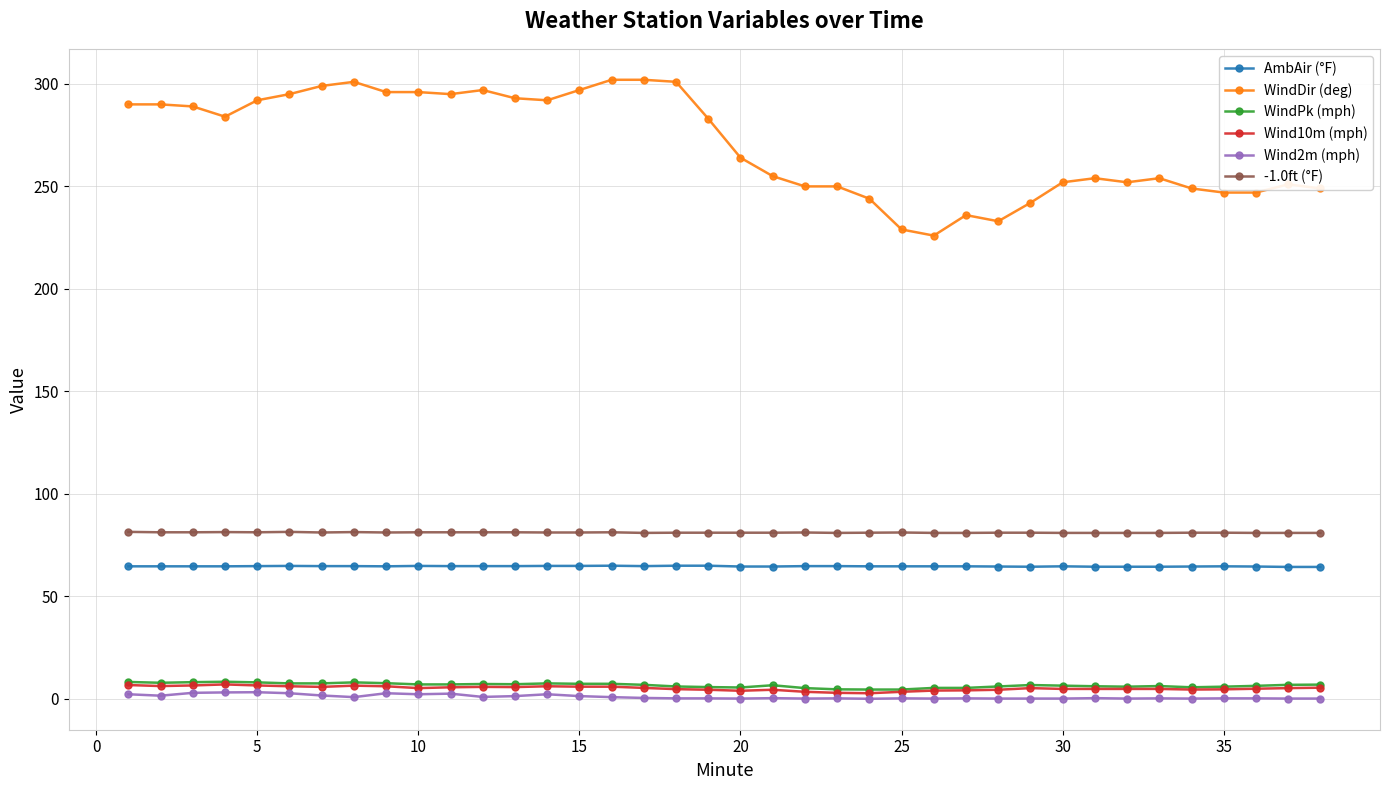

True or false: Wind2m (mph) has more than 2 interior local peaks.

True